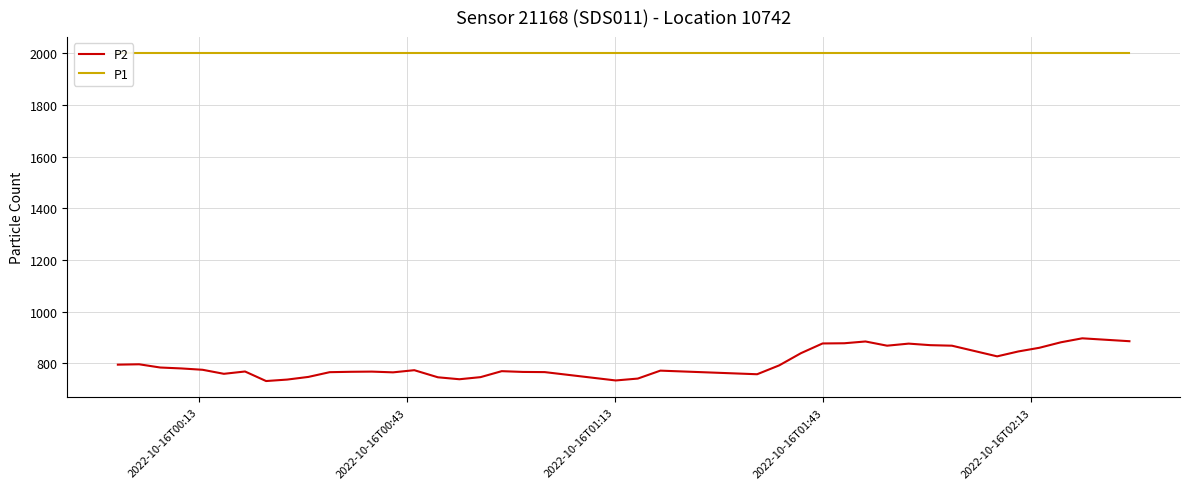

Which series has the largest total across all categories?

P1